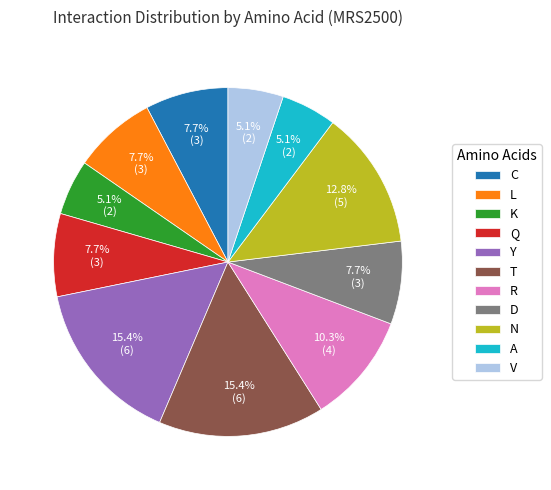

To the nearest percent, what is the average slice percentage?

9%